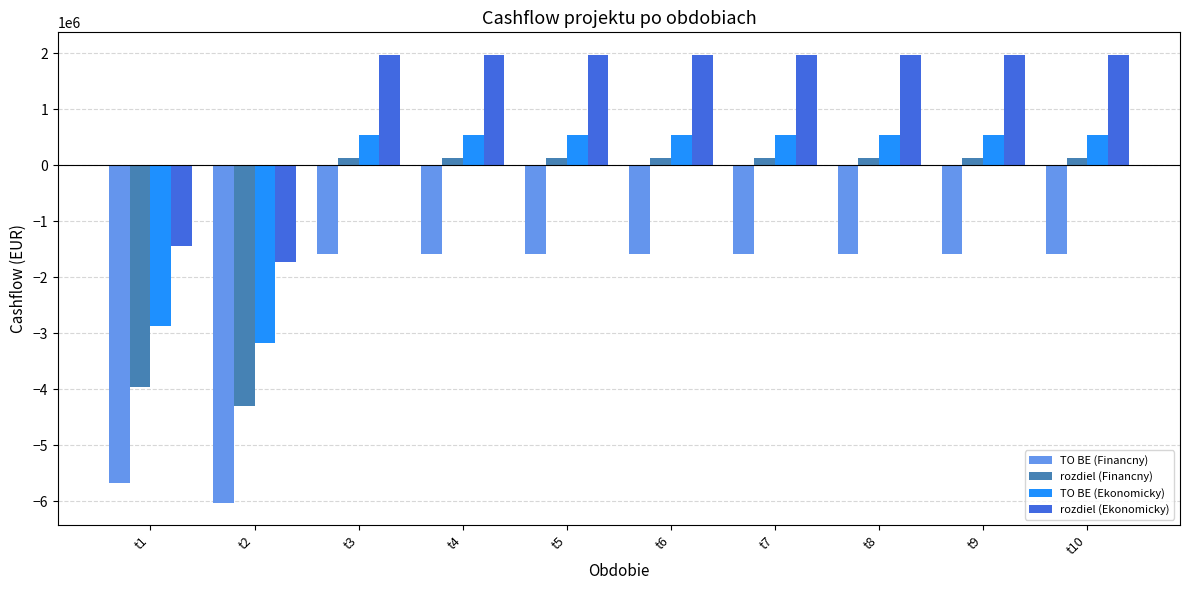

How many negative values does the TO BE (Ekonomicky) series have?

2